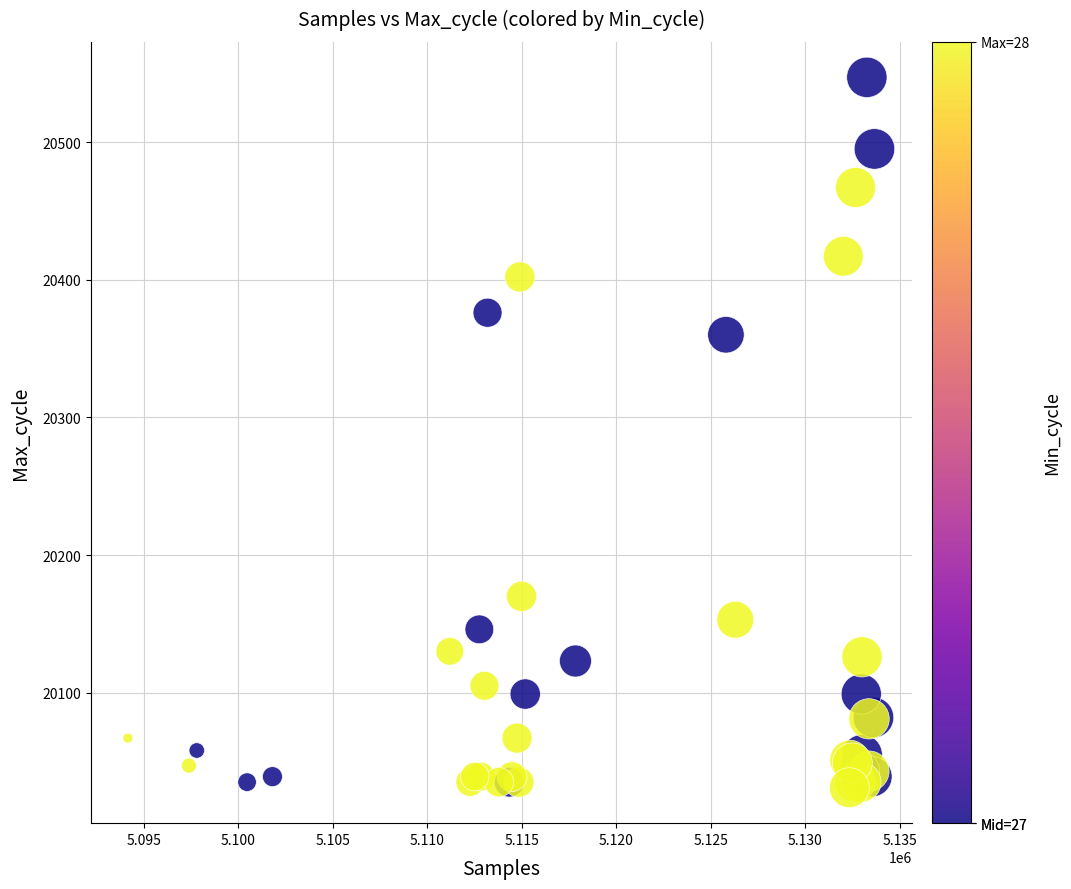

What Y value in the scatter plot is closest to 20289?

20360